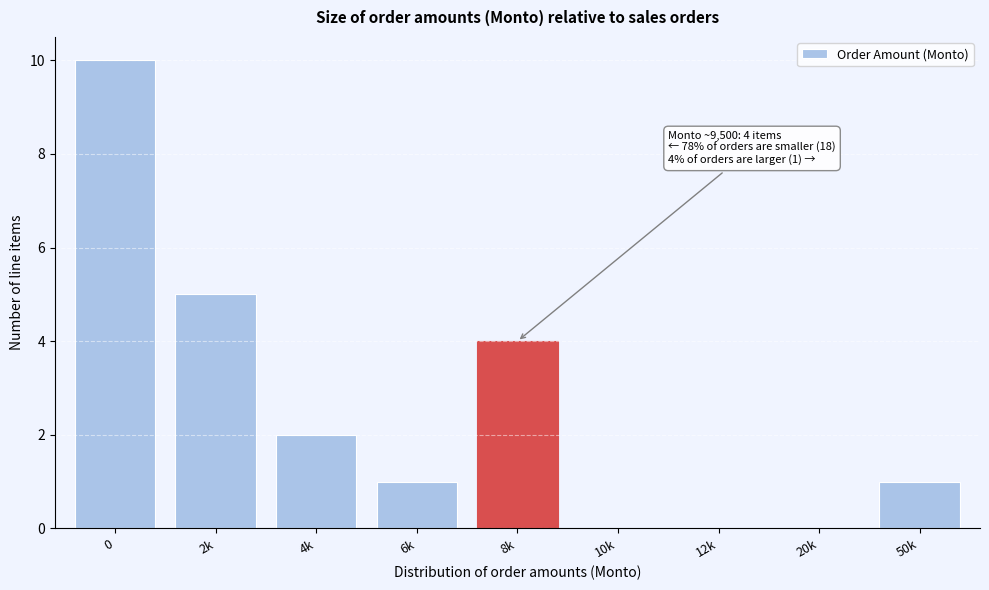

Reading left to right, what are all the values shown in this chart?

0=10	2k=5	4k=2	6k=1	8k=4	10k=0	12k=0	20k=0	50k=1